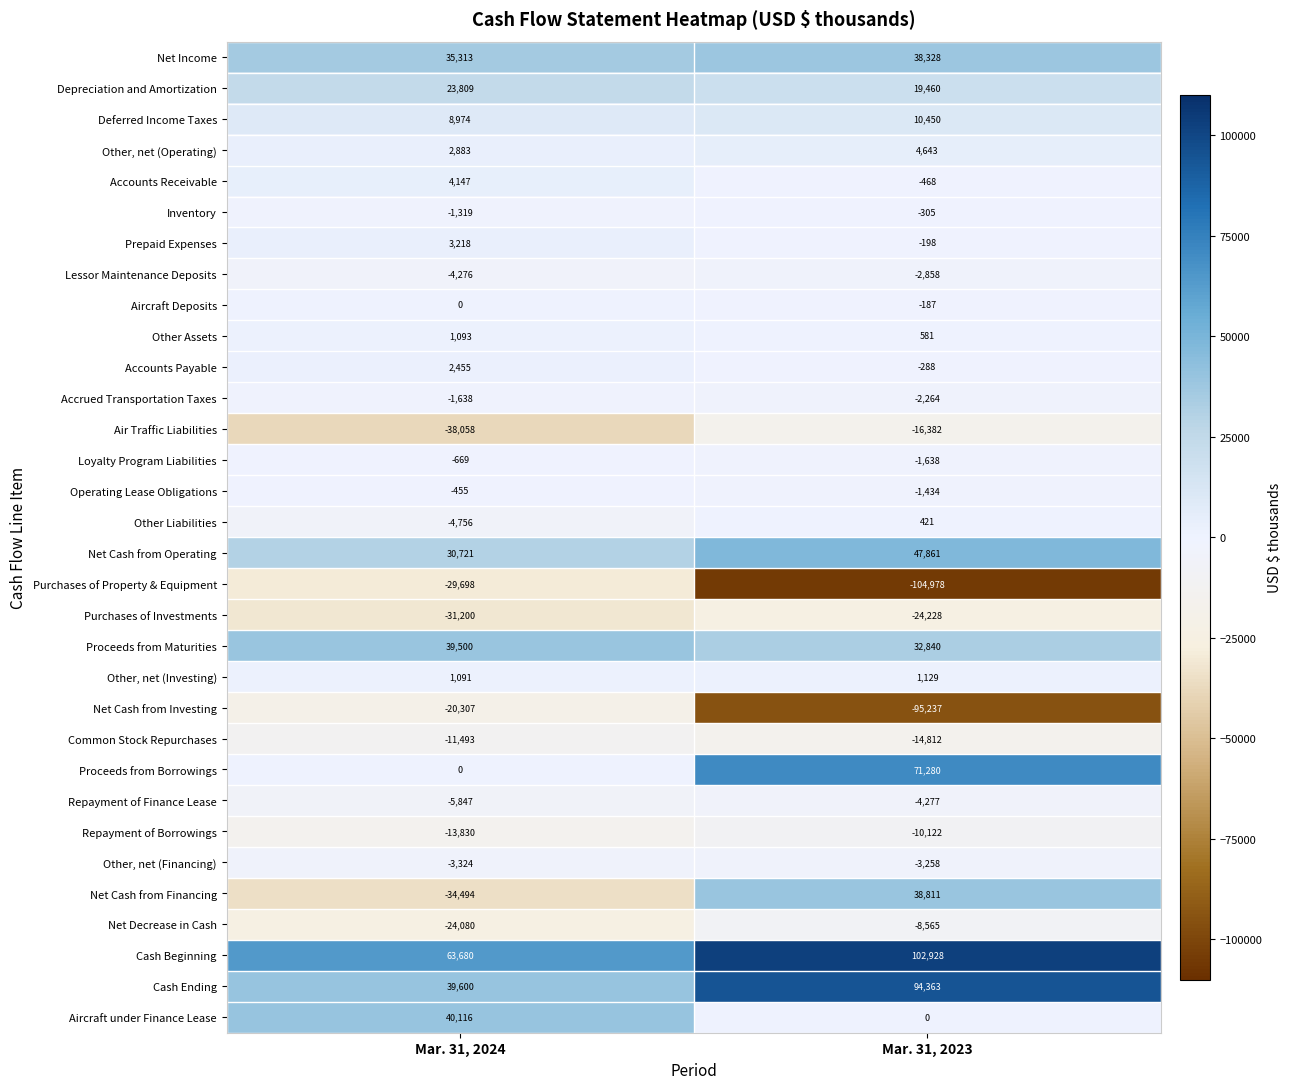

At how many categories does at least one series exceed 78028?

1